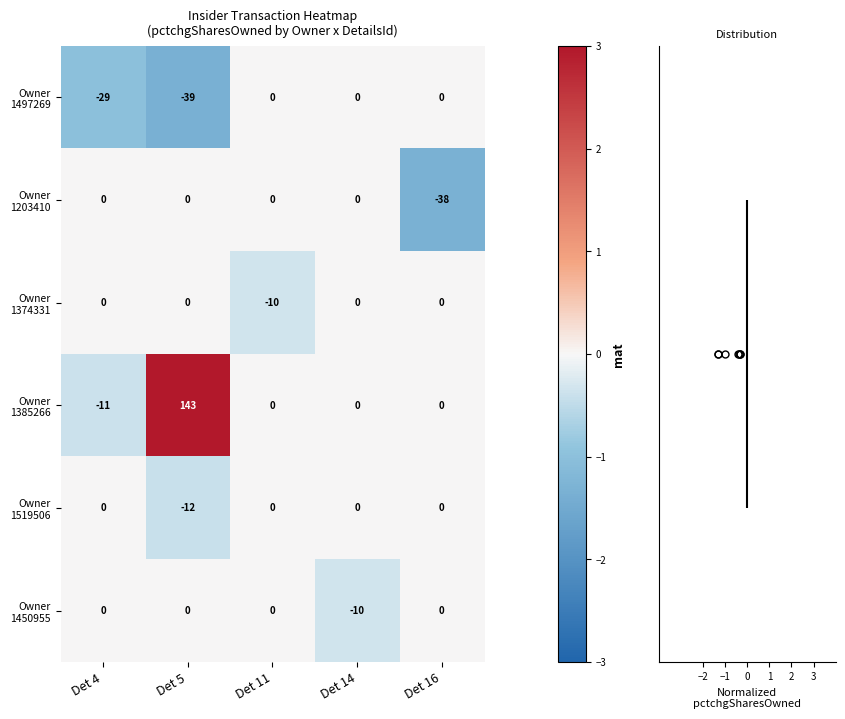

Count the number of data series in this chart.

6